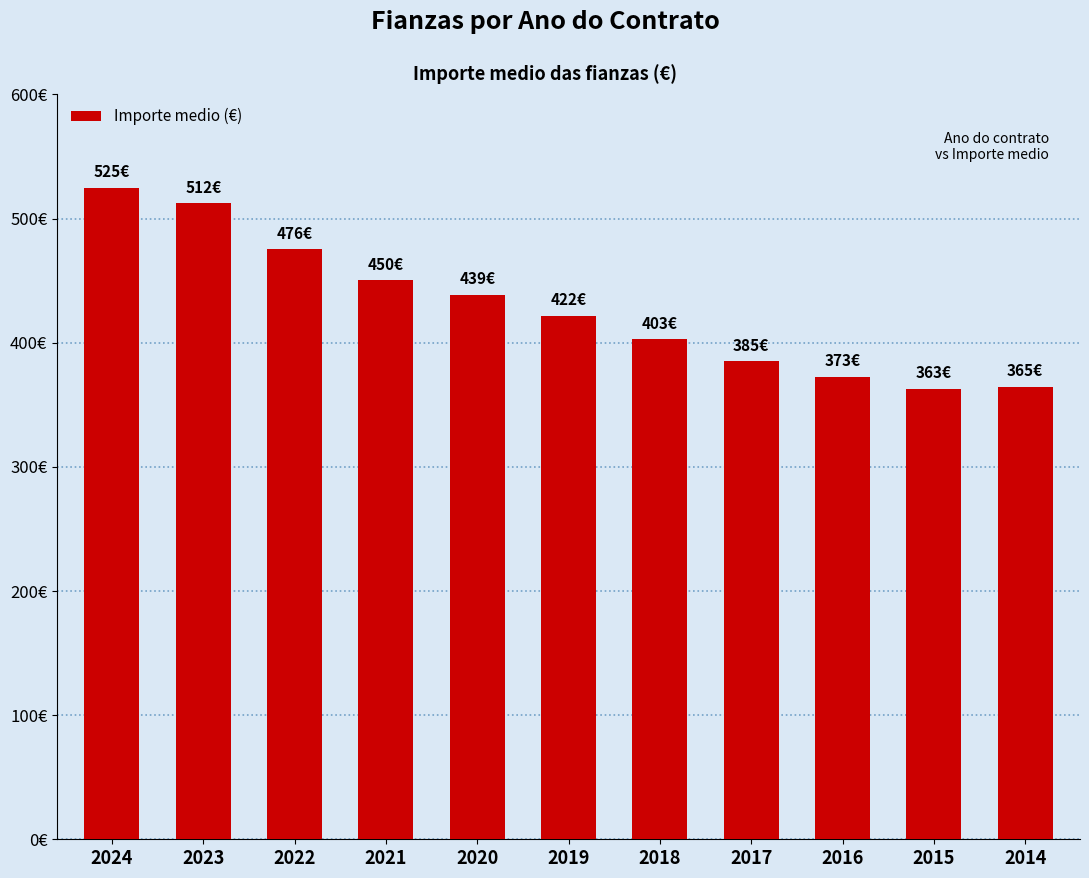

True or false: the data shows 117.5 at 2021.

False